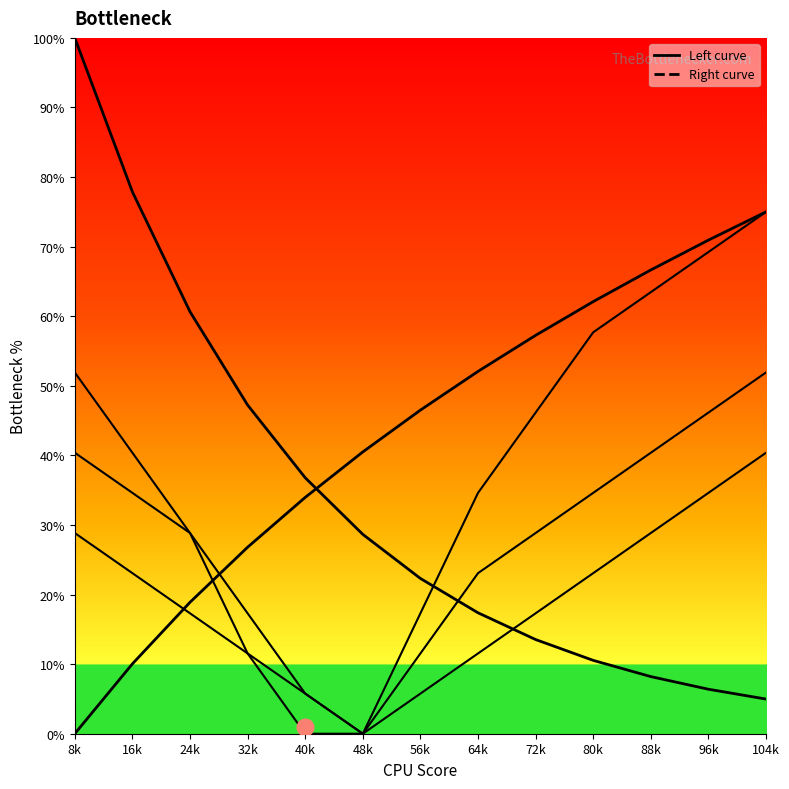

Is it true that Left curve equals 6.5 at 72k?

False